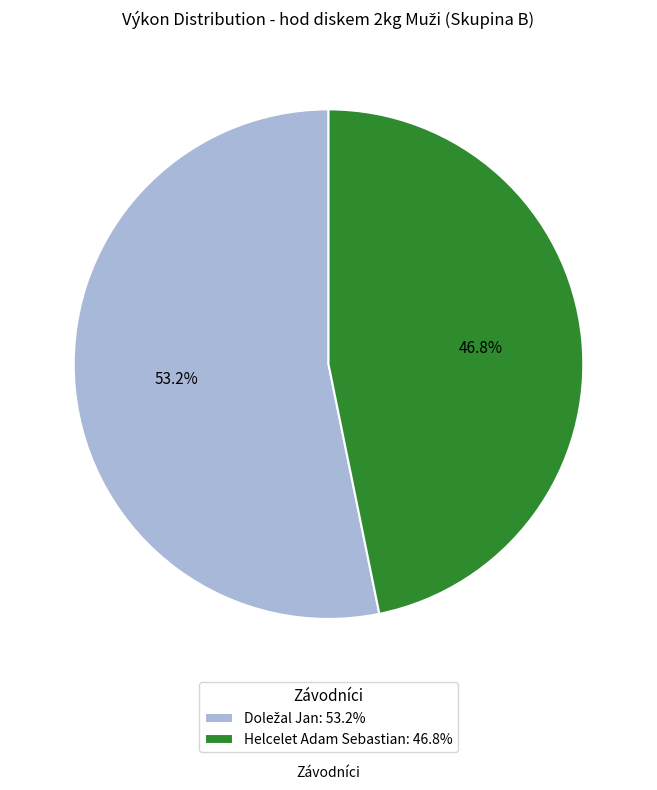

To the nearest percent, what percentage of the pie is Helcelet Adam Sebastian?

47%